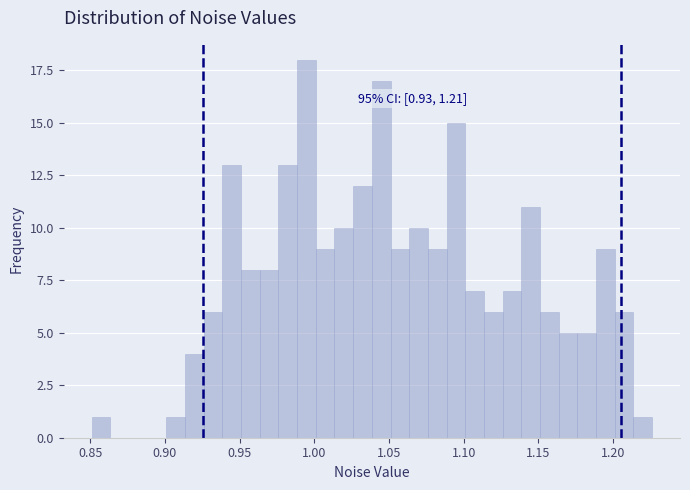

Read against the x-axis, roughly where is the centre of the tallest bar?

0.995